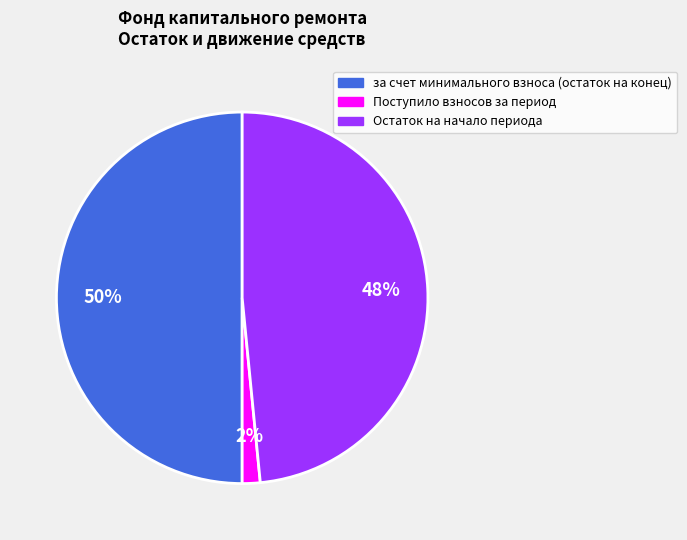

To the nearest percent, what is the difference between the largest and smallest slice percentages?

48%